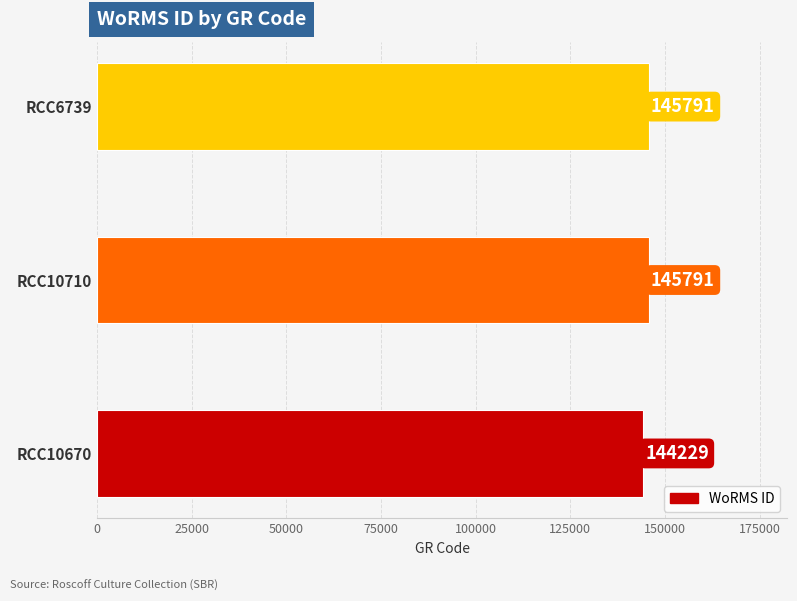

The chart shows a value of 247700 at RCC10710. True or false?

False